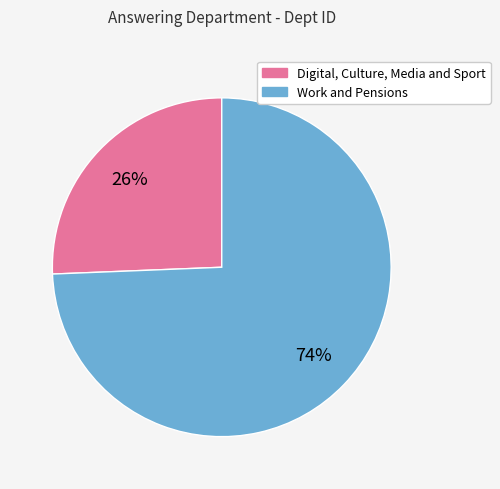

What percentage is the Work and Pensions slice, to the nearest percent?

74%